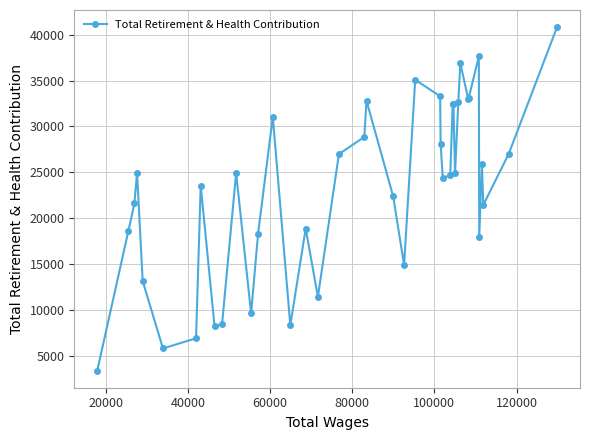

What is the smallest value displayed?

3366